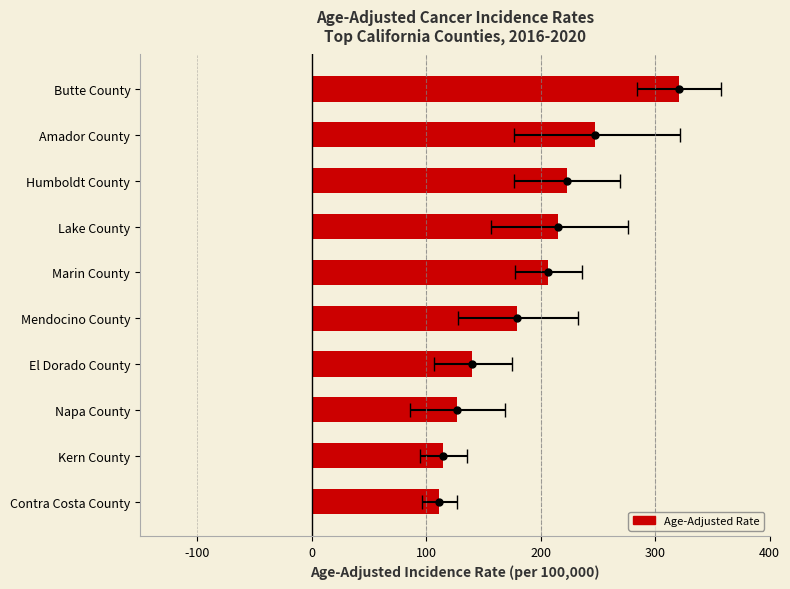

Is it true that the value at Lake County is 215.5?

True